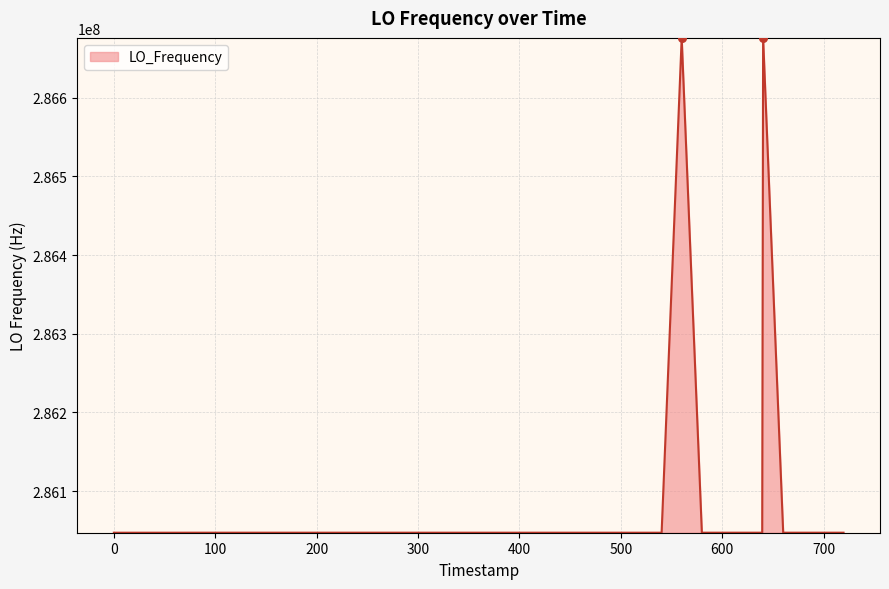

What is the difference between the maximum and minimum values?

629174.1